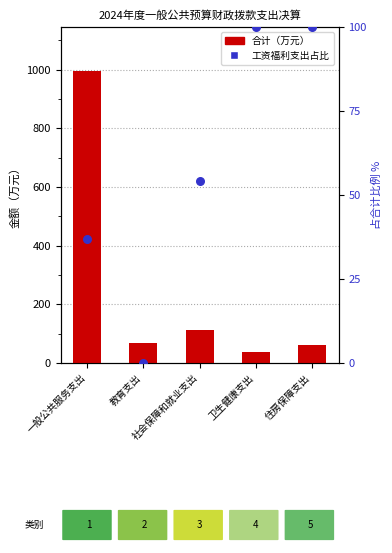

What are all the series names shown in the legend?

合计, 工资福利支出占比